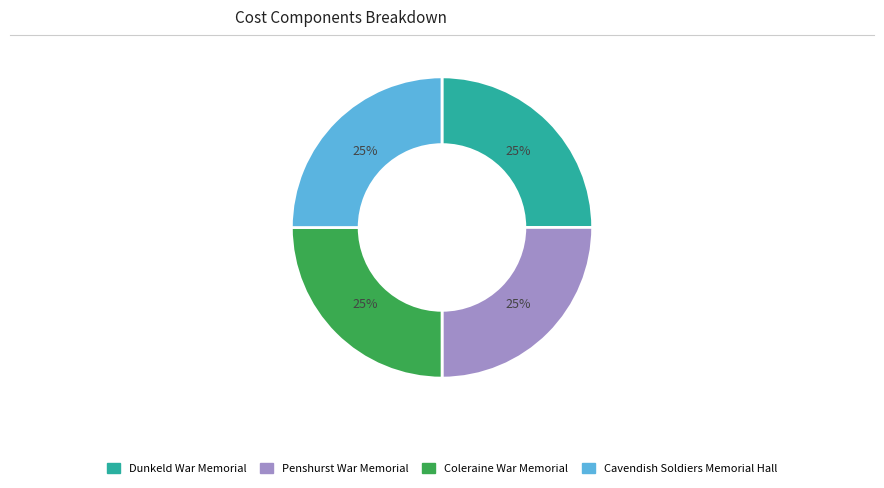

Does Penshurst War Memorial represent more than half of the total?

No